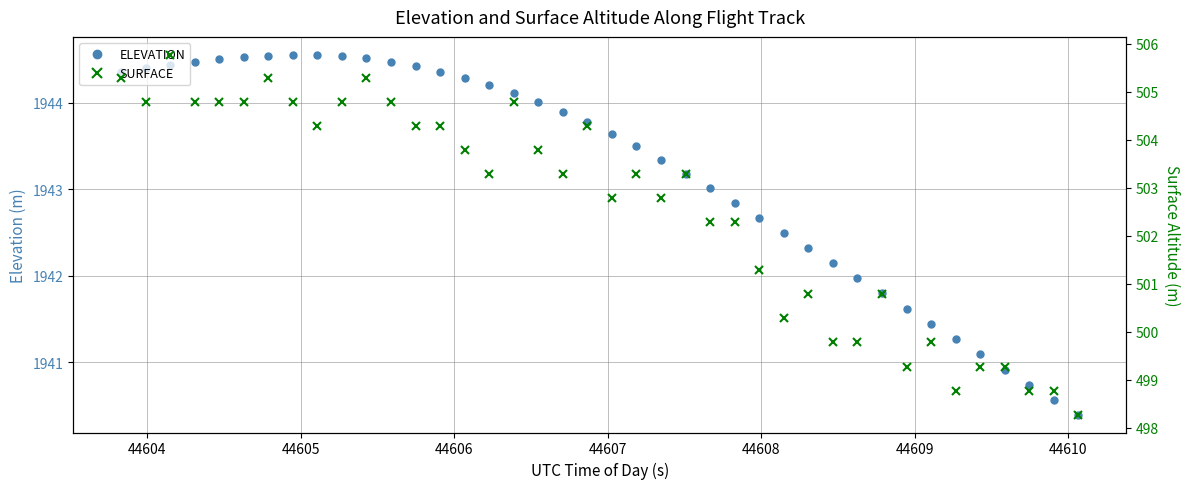

What is the value of the ELEVATION point at the 22nd from the left?

1943.5